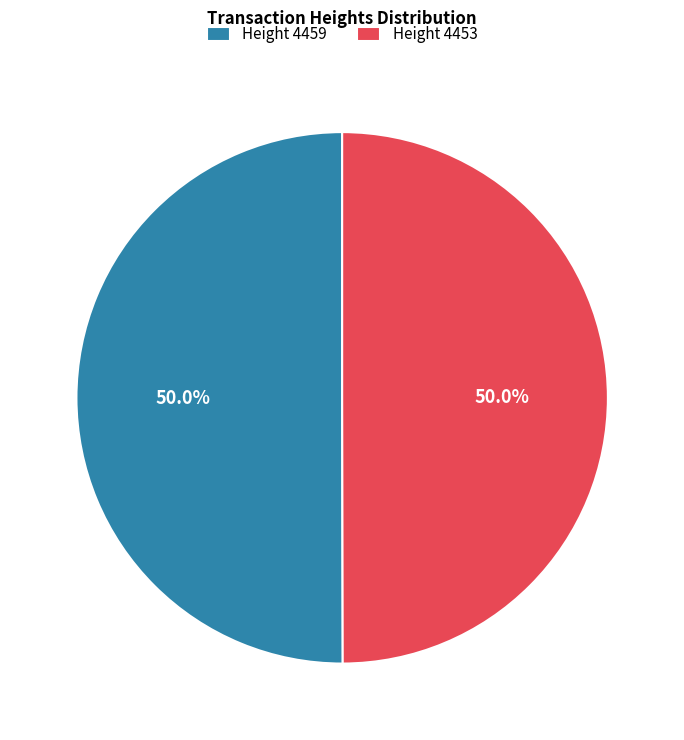

How much of the chart is everything except Height 4459?

50.0%